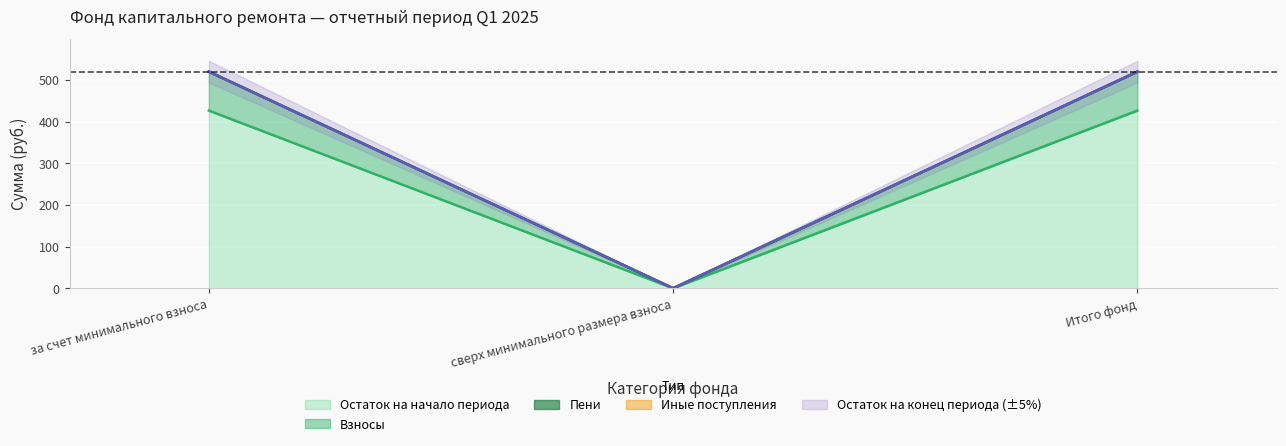

What is the value of the contributions point at the 1st from the left?

519.9